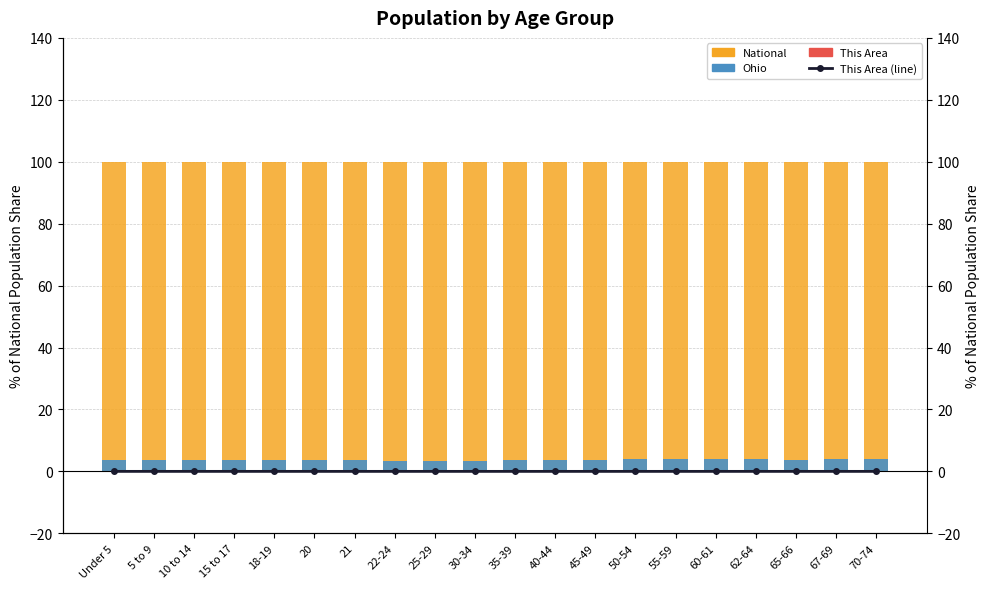

Which series changed the most between 10 to 14 and 22-24?

Ohio